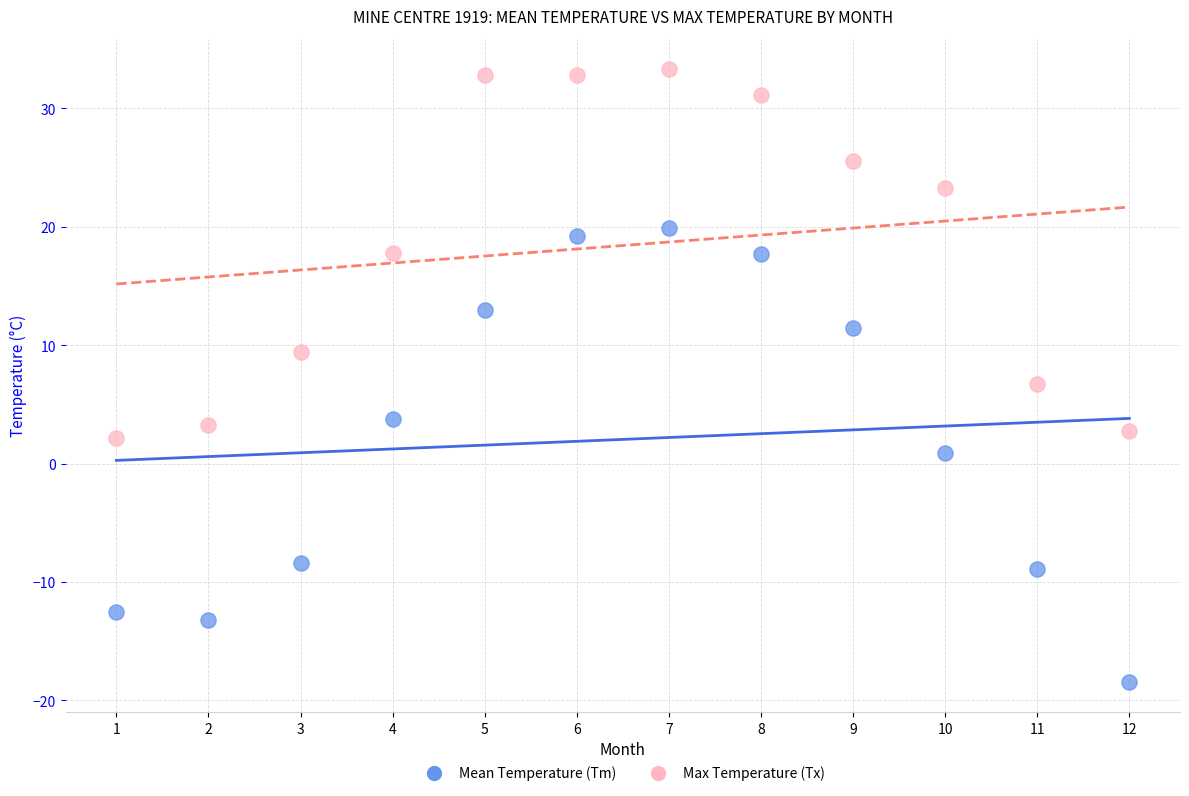

Which series contains the lowest Y value?

Mean Temperature (Tm)